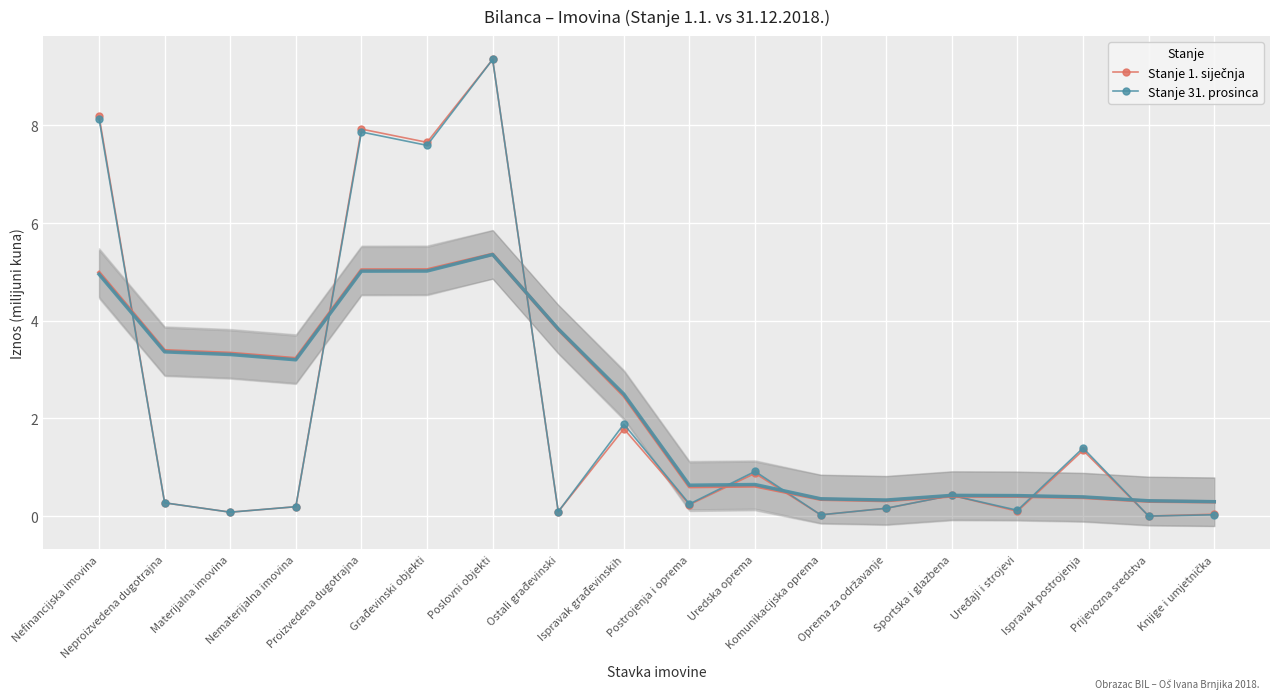

True or false: Stanje 31. prosinca and Stanje 1. siječnja intersect in this chart.

False